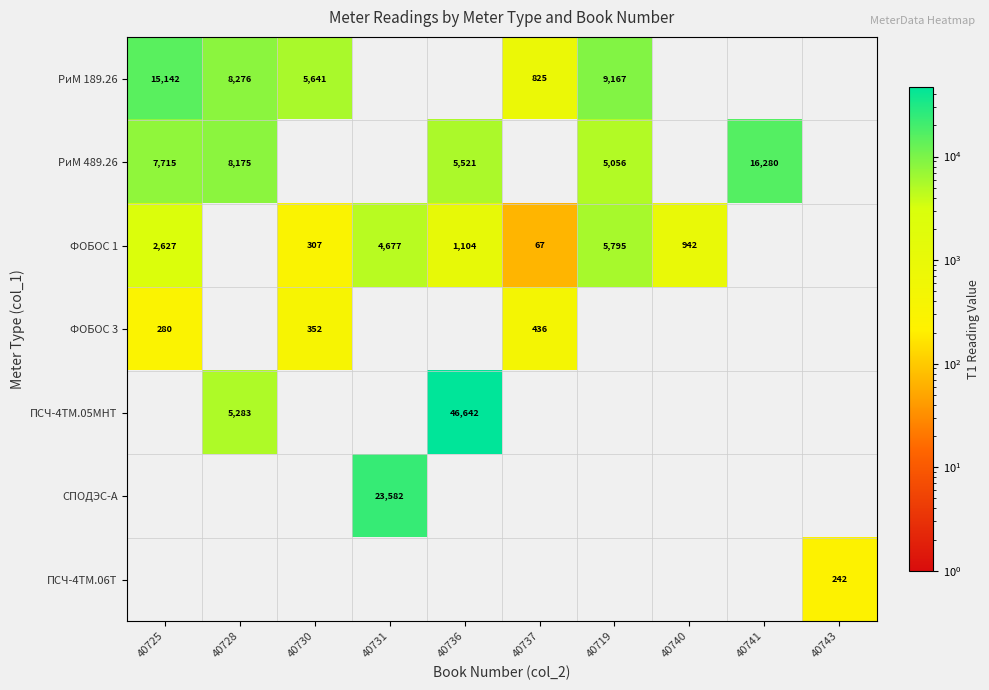

The value of ФОБОС 3 at 40737 is 662.5. True or false?

False